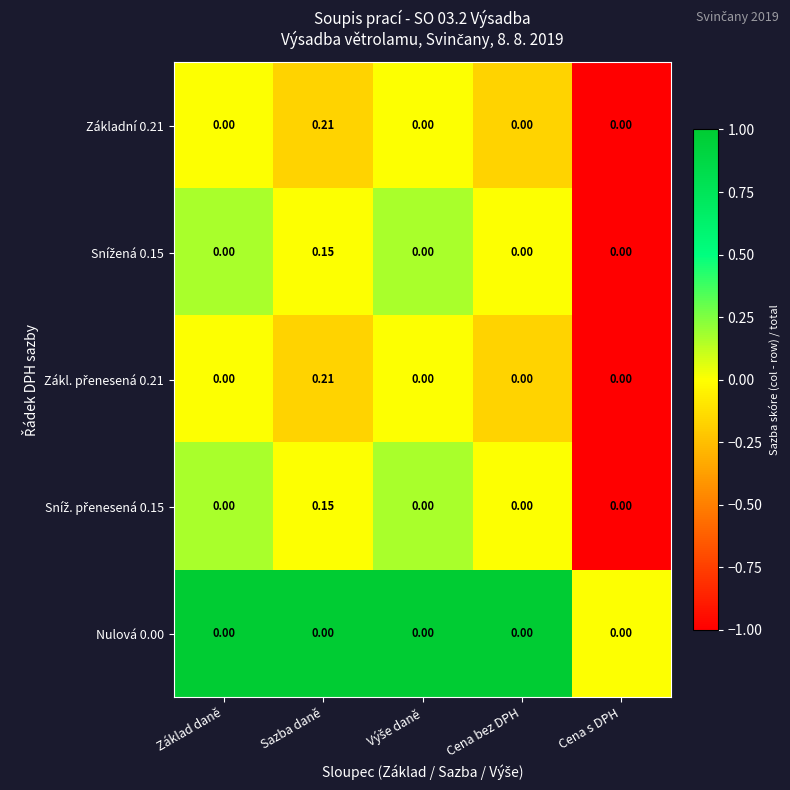

Which category has the highest value in the Základní 0.21 series?

Sazba daně